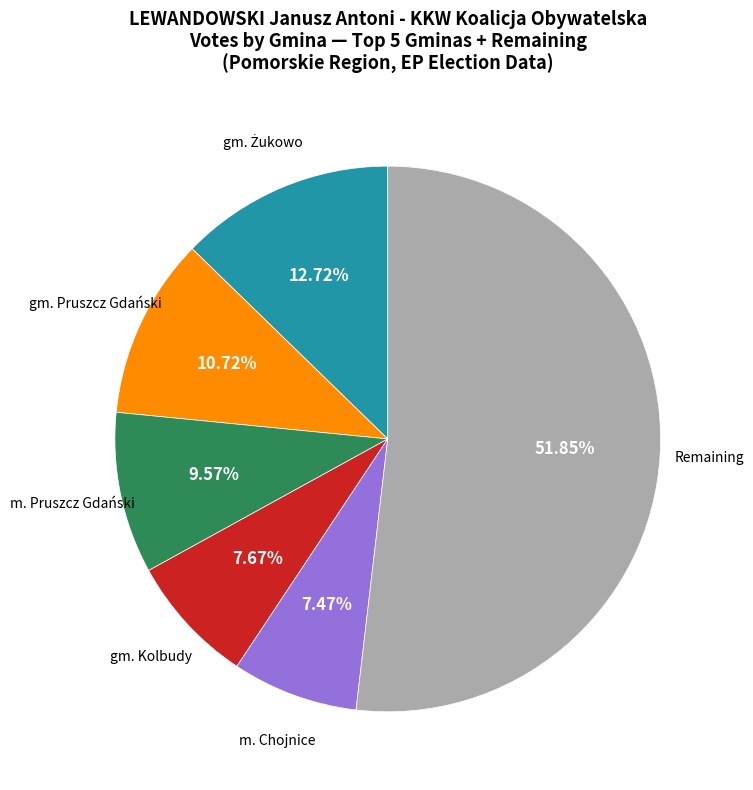

Is there any slice that represents more than half of the pie?

Yes